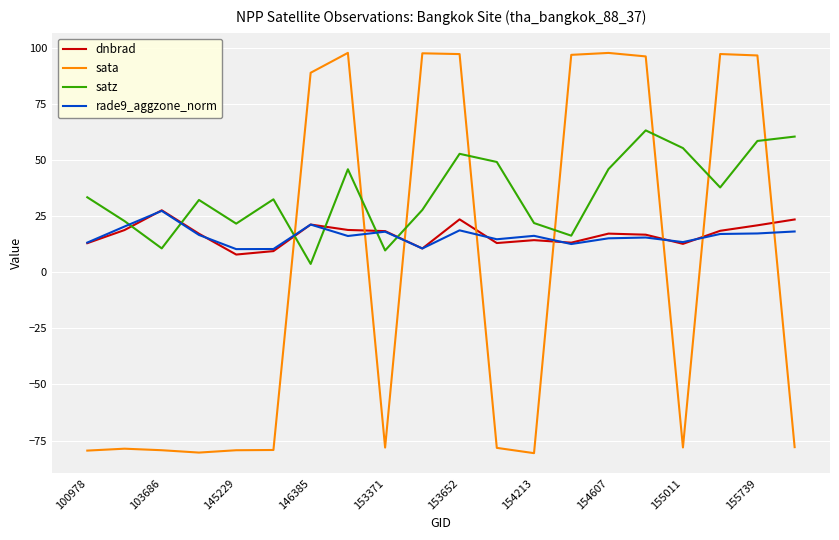

True or false: dnbrad and rade9_aggzone_norm intersect in this chart.

True